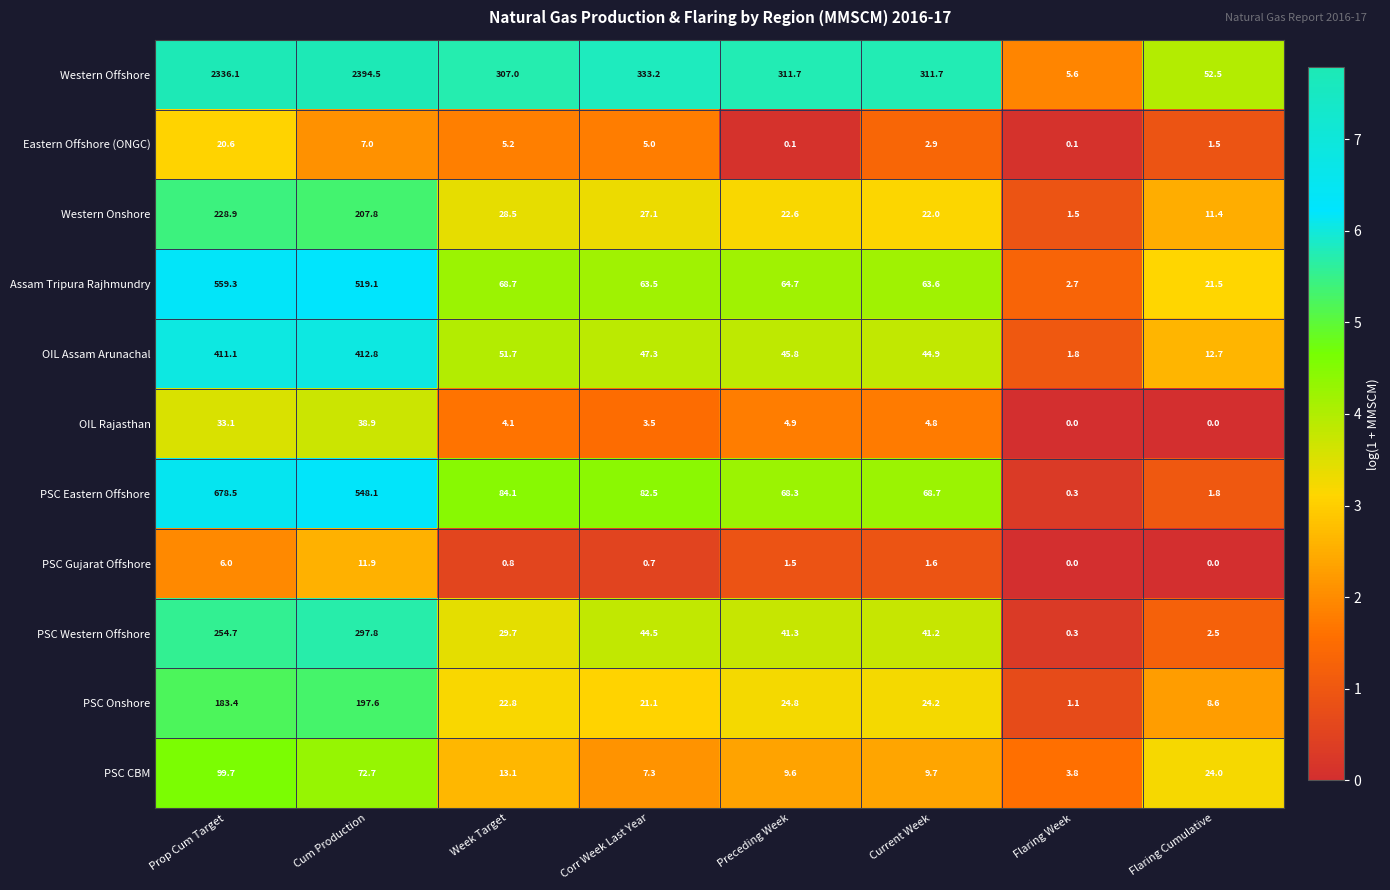

At which category is the sum across all series the highest?

Prop Cum Target